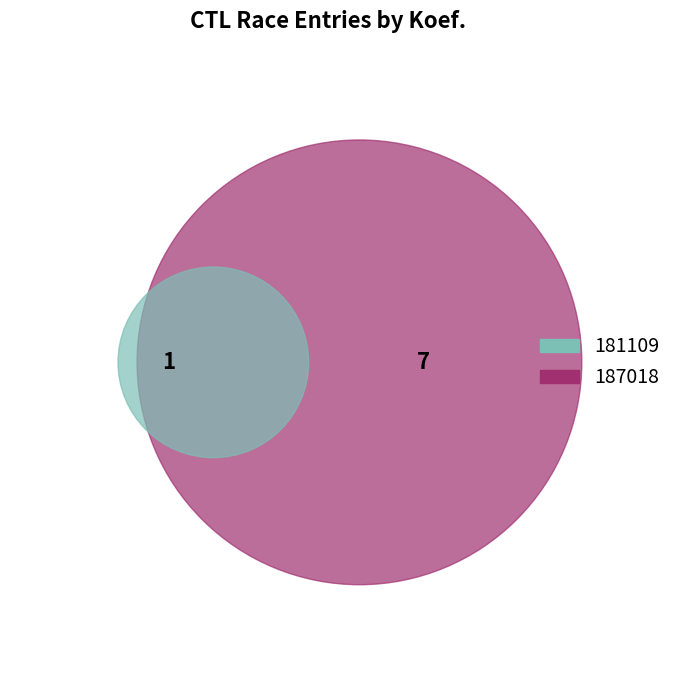

Which category has the smallest portion of the pie?

181109